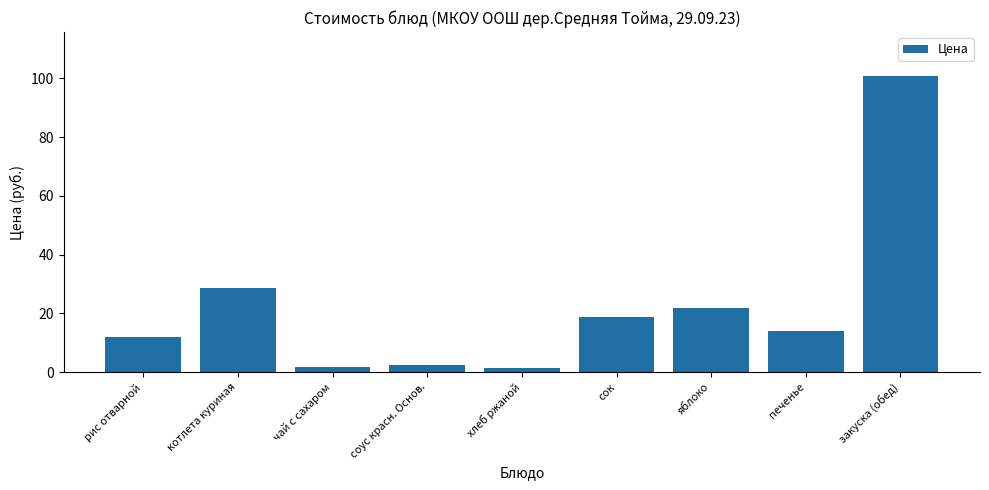

Which category has the highest value across all series?

закуска (обед)